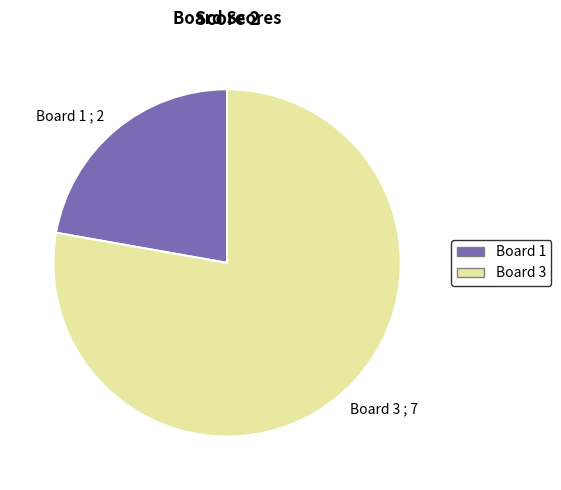

Which category has the biggest portion of the pie?

Board 3